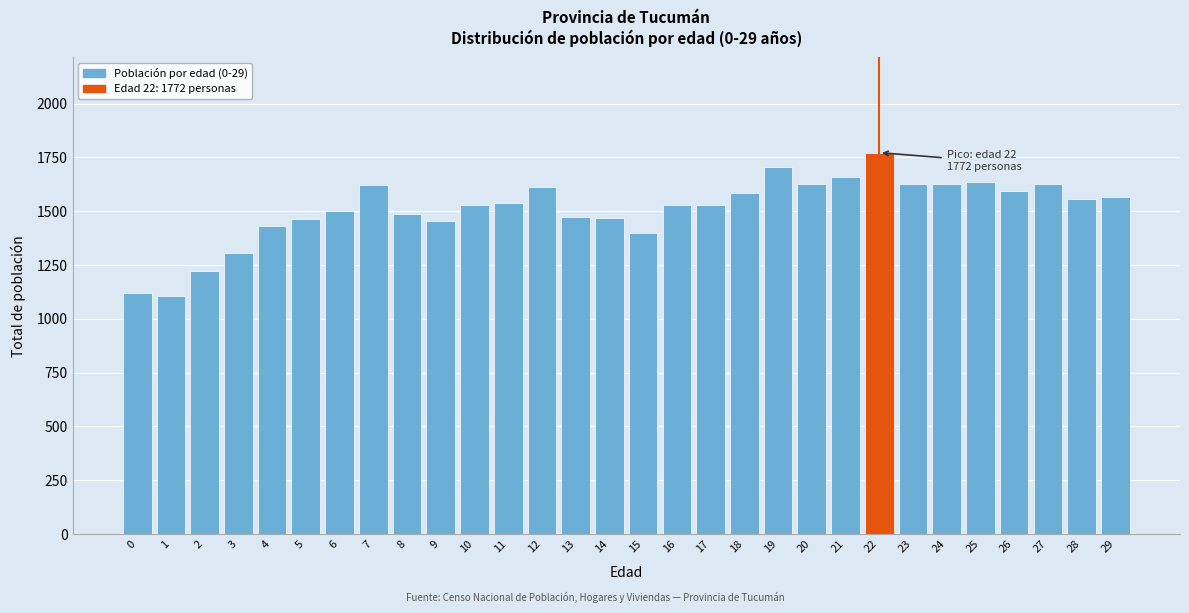

What is the difference between the values at 20 and 8?

141